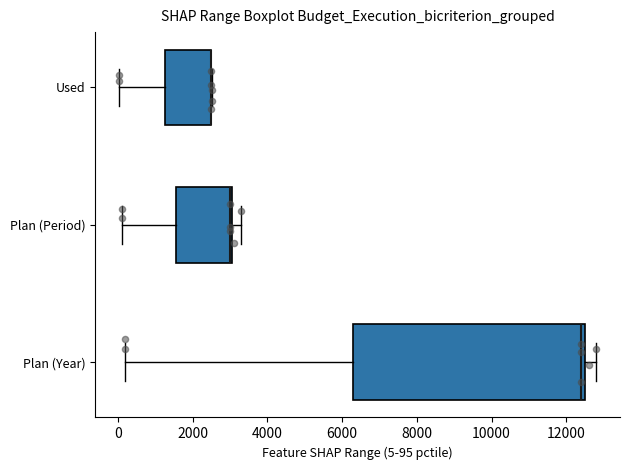

Reading bottom to top, transcribe this box plot: for each box, give where its median line is, the range the box spans, and where its two whiskers end, as read against the x-axis. The values are not printed on the chart, so give them approximately, as read against the axis.

Plan (Year): median 12400, box 6400 to 12600, whiskers 200 to 12800
Plan (Period): median 3000 (drawn on the box's right edge), box 1600 to 3000, whiskers 200 to 3400
Used: median 2400 (drawn on the box's right edge), box 1200 to 2400, whiskers 0 to 2600